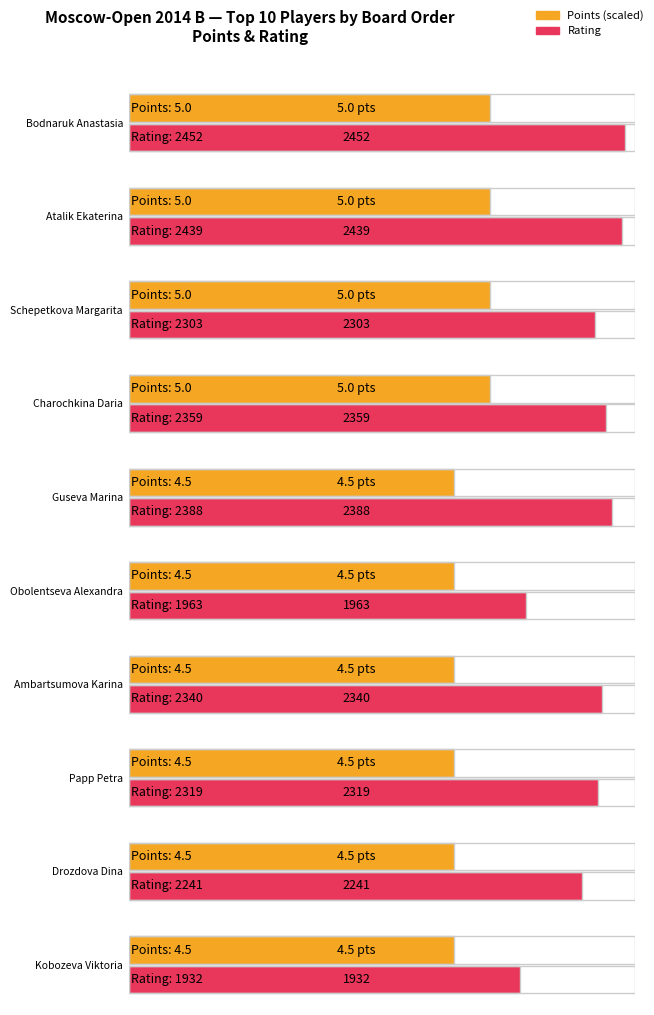

List the series in order of their overall mean, highest first.

Rating, Points